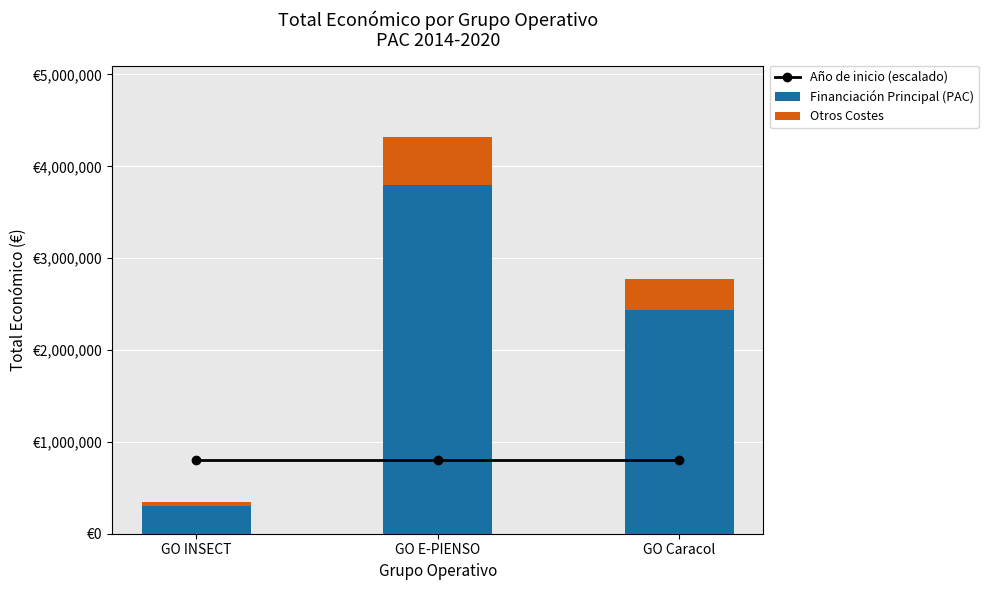

Is the value of Otros Costes at GO INSECT greater than the value of Financiación Principal (PAC) at GO E-PIENSO?

No